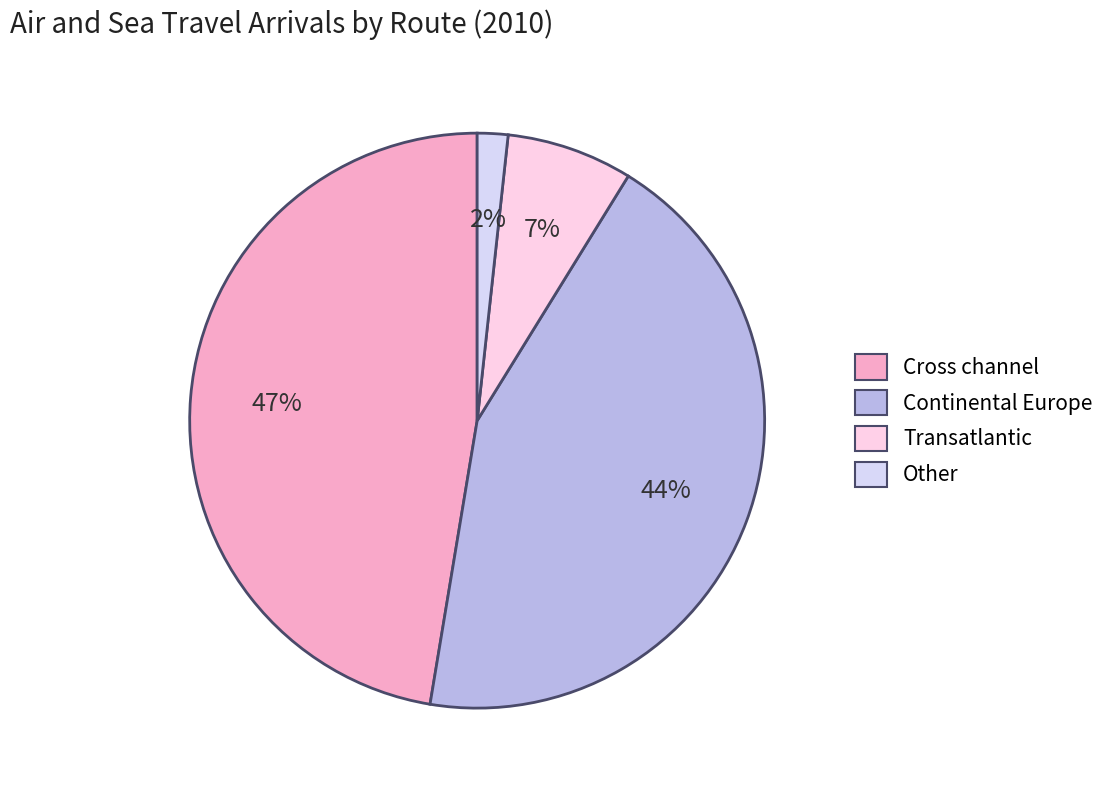

Do Continental Europe and Other together represent more than half of the pie?

No